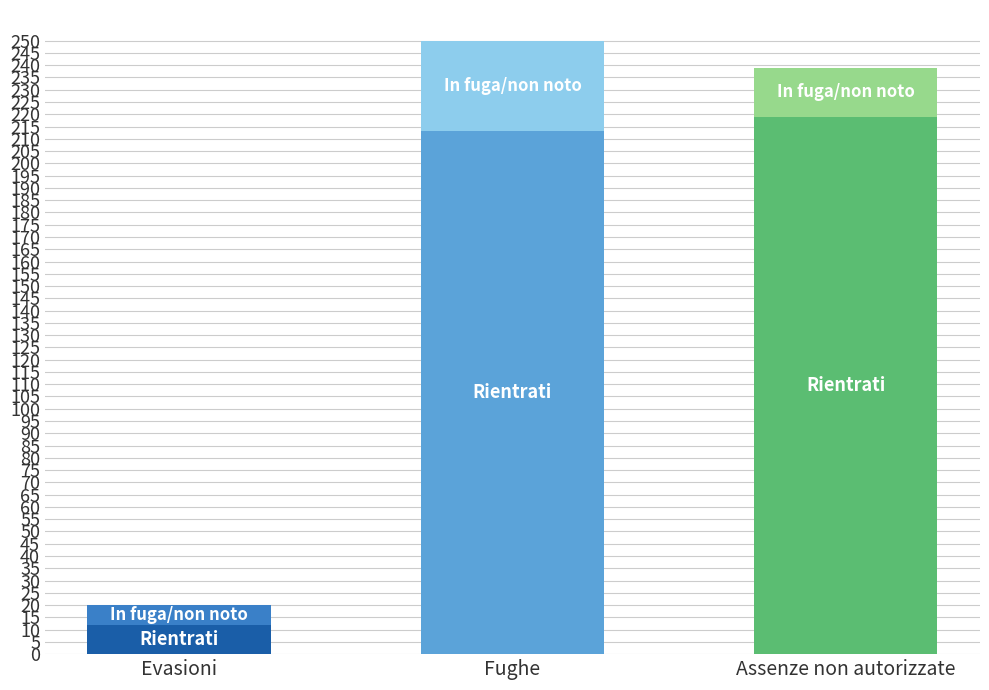

What is the total value across all series at Evasioni?

20